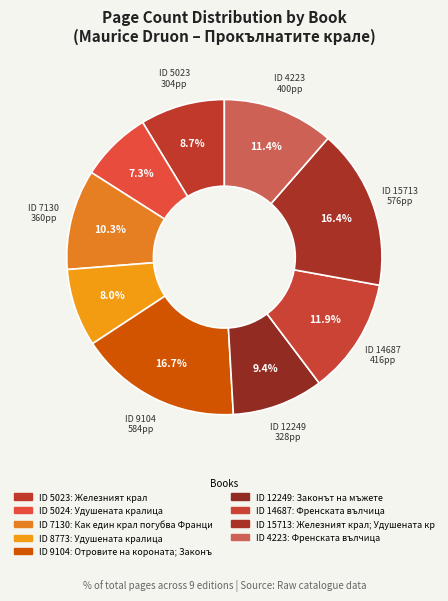

Count the number of slices in the pie.

9